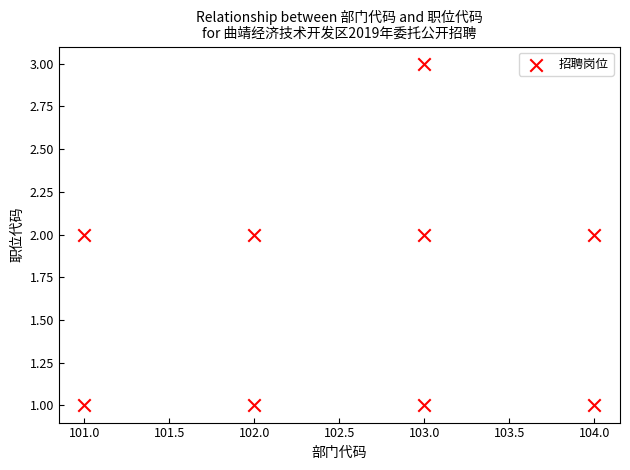

What is the range of X values (max minus min)?

3